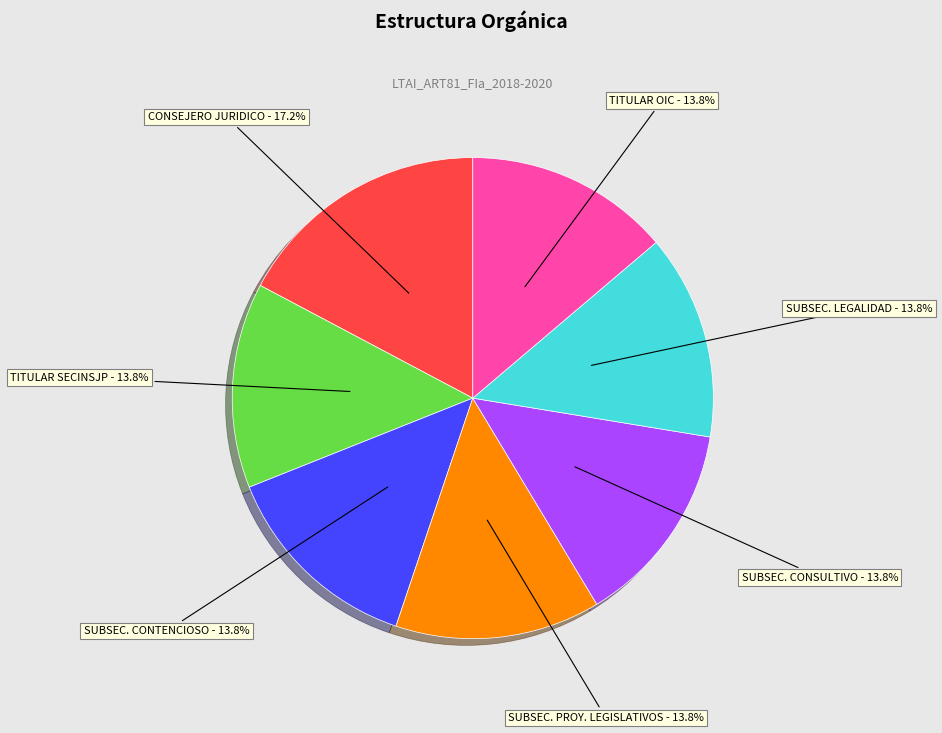

Does any single category account for the majority?

No